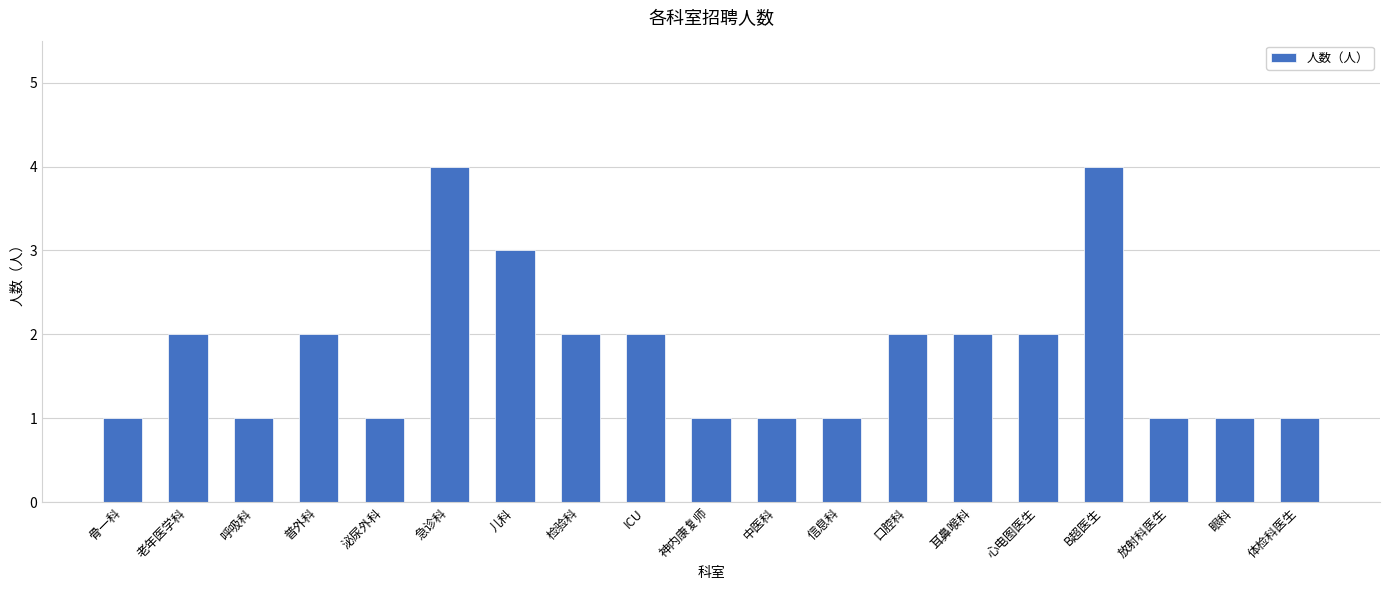

What is the change in value from 儿科 to ICU?

-1